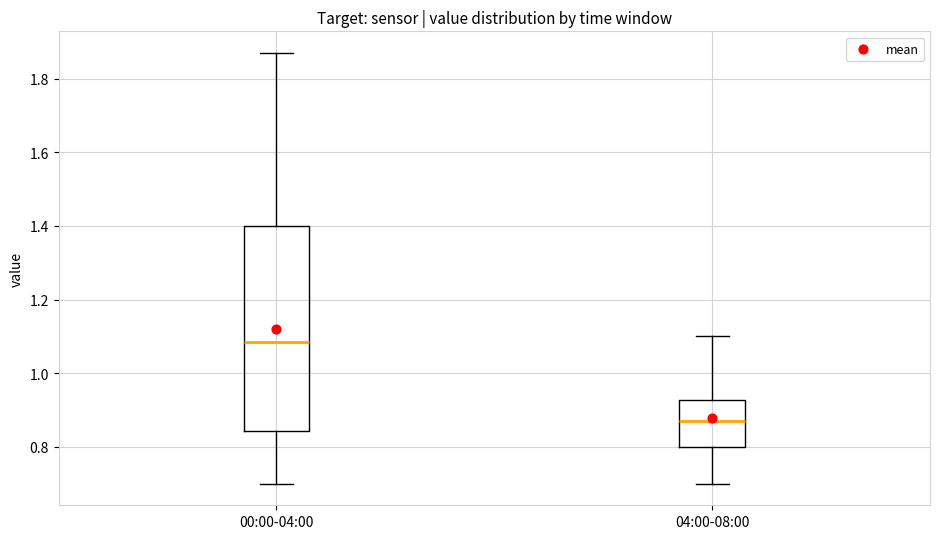

Reading left to right, read every box against the y-axis: the position of its median line, the range the box covers, and the ends of its whiskers. The values are not printed on the chart, so give them approximately, as read against the axis.

00:00-04:00: median 1.08, box 0.84 to 1.40, whiskers 0.70 to 1.88
04:00-08:00: median 0.88, box 0.80 to 0.92, whiskers 0.70 to 1.10